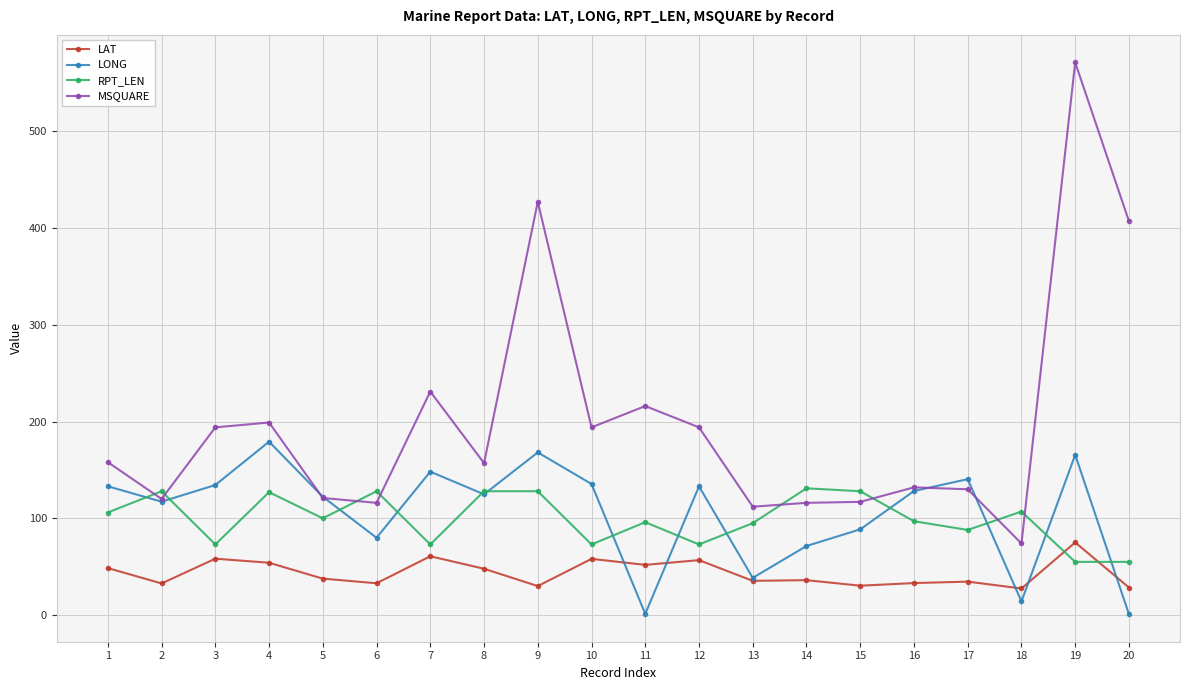

Rank the series by their maximum value, from lowest to highest.

LAT, RPT_LEN, LONG, MSQUARE